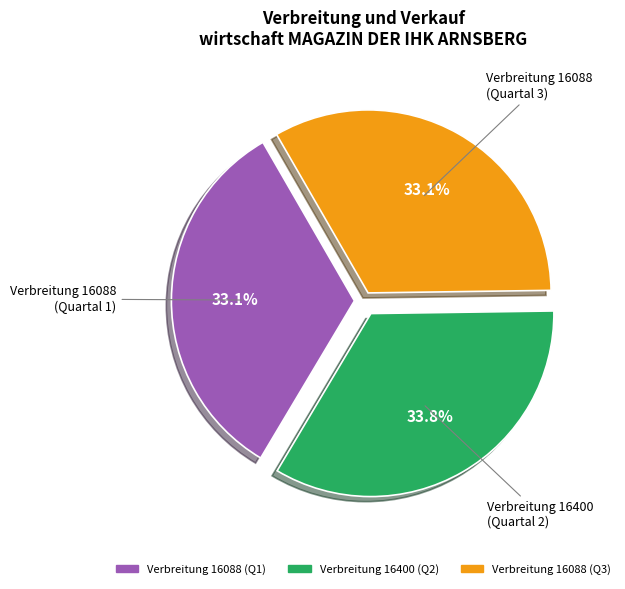

Is there any slice that represents more than half of the pie?

No